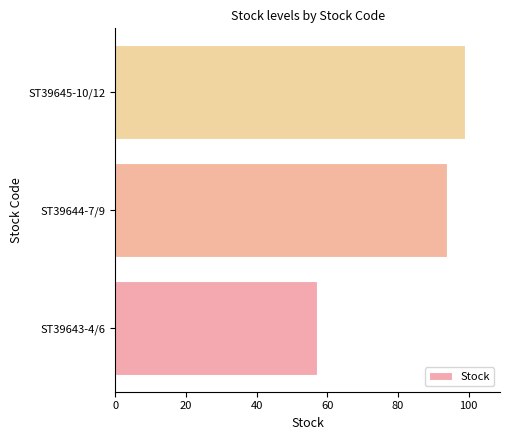

How many data points does each series have?

3